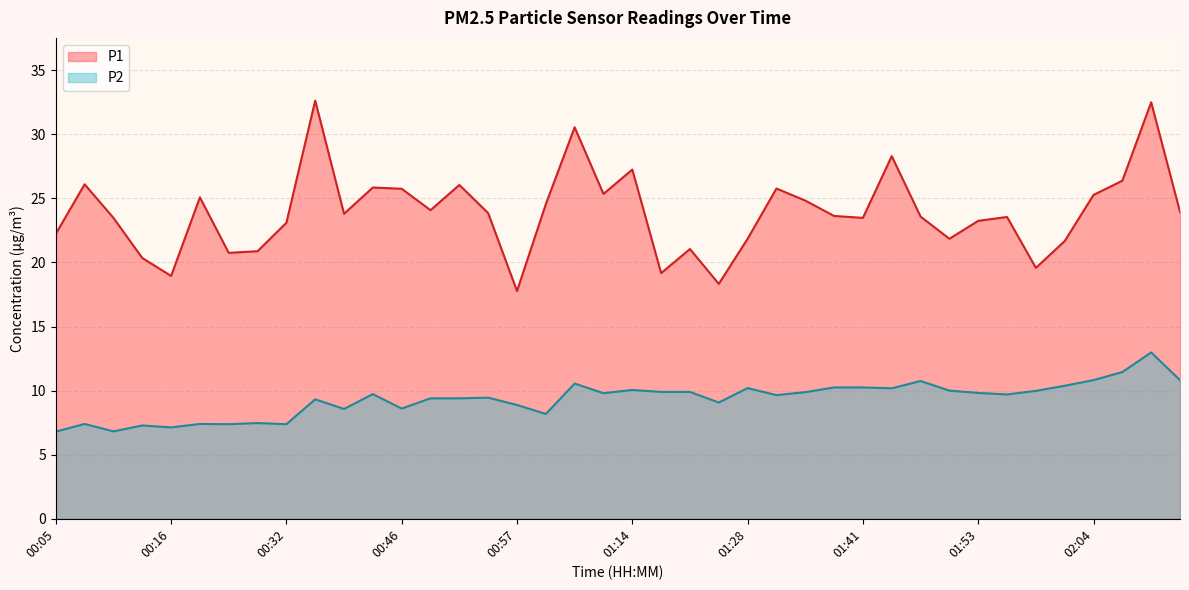

Rank the series by their average value, from highest to lowest.

P1, P2